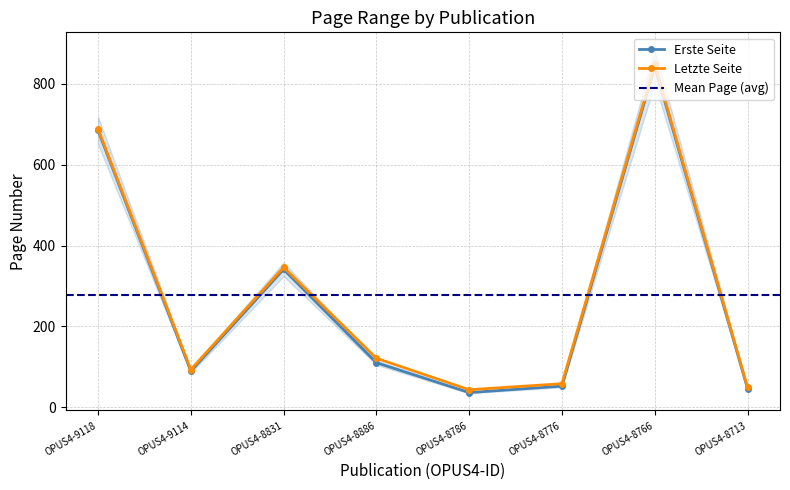

List the series in order of their overall mean, lowest first.

Erste Seite, Letzte Seite